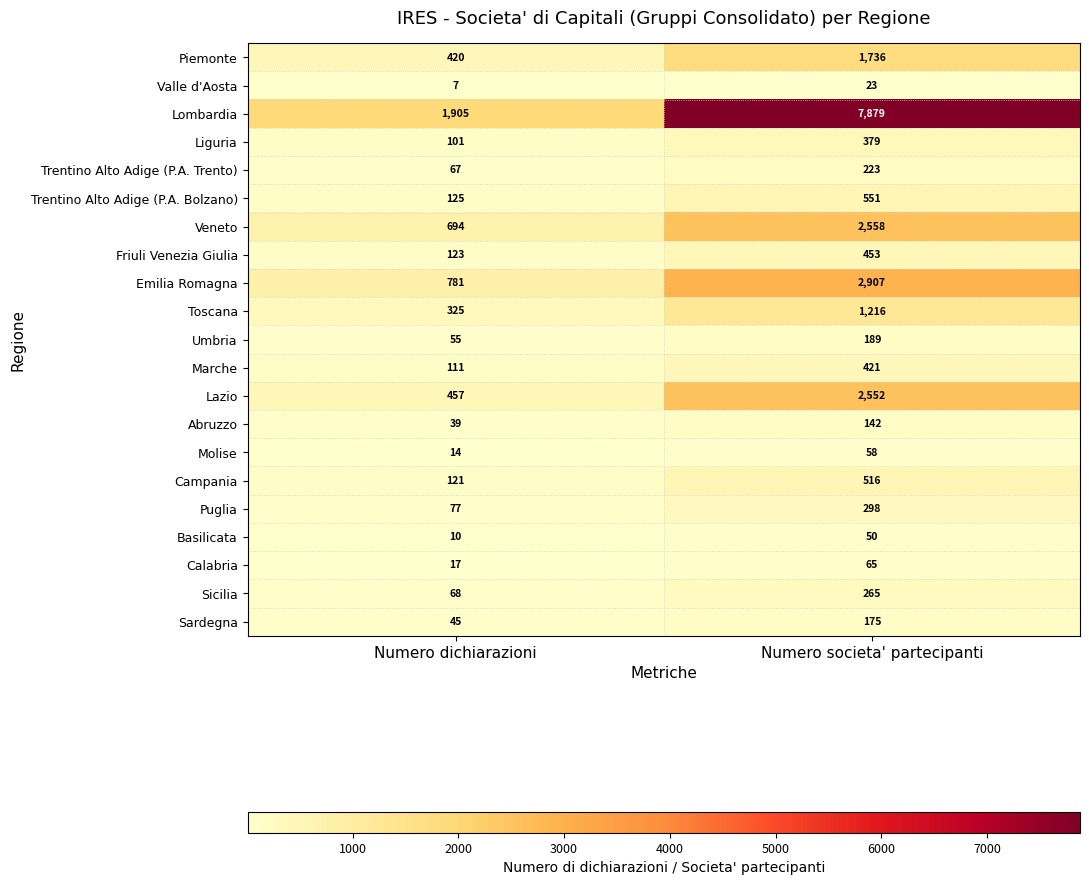

List the labels in order of Calabria value, largest first.

Numero societa' partecipanti, Numero dichiarazioni